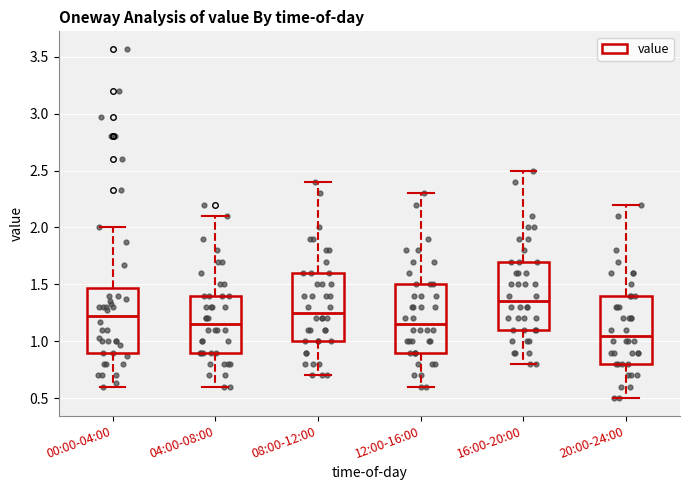

Reading left to right, transcribe this box plot: for each box, give where its median line is, the range the box spans, and where its two whiskers end, as read against the y-axis. The values are not printed on the chart, so give them approximately, as read against the axis.

00:00-04:00: median 1.20, box 0.90 to 1.45, whiskers 0.60 to 2.00
04:00-08:00: median 1.15, box 0.90 to 1.40, whiskers 0.60 to 2.10
08:00-12:00: median 1.25, box 1.00 to 1.60, whiskers 0.70 to 2.40
12:00-16:00: median 1.15, box 0.90 to 1.50, whiskers 0.60 to 2.30
16:00-20:00: median 1.35, box 1.10 to 1.70, whiskers 0.80 to 2.50
20:00-24:00: median 1.05, box 0.80 to 1.40, whiskers 0.50 to 2.20